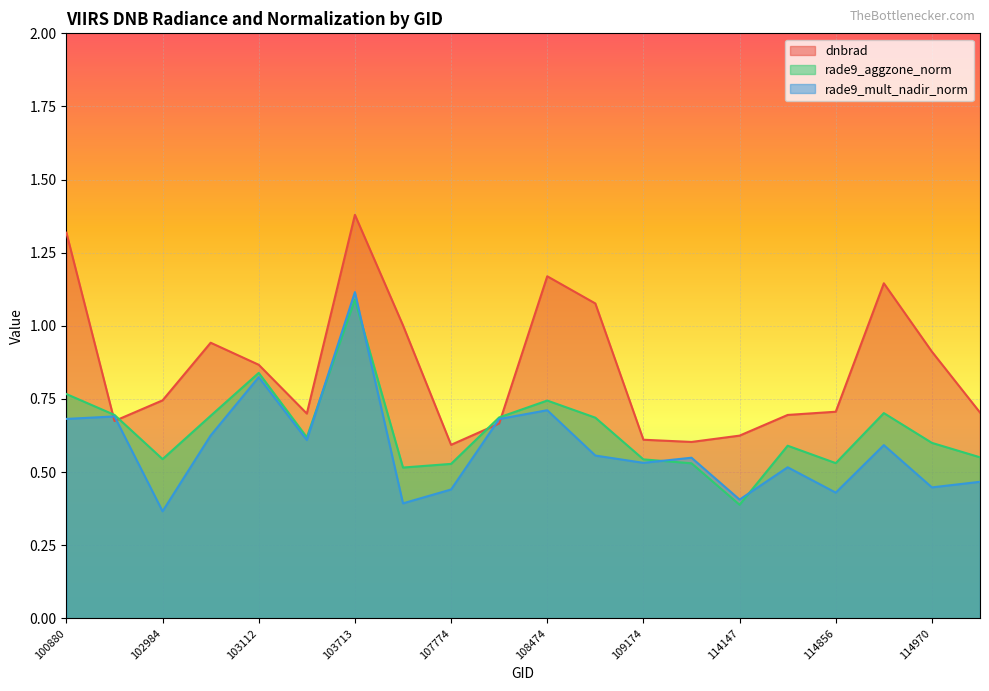

Count the rade9_aggzone_norm values in the range 0 to 1.

19